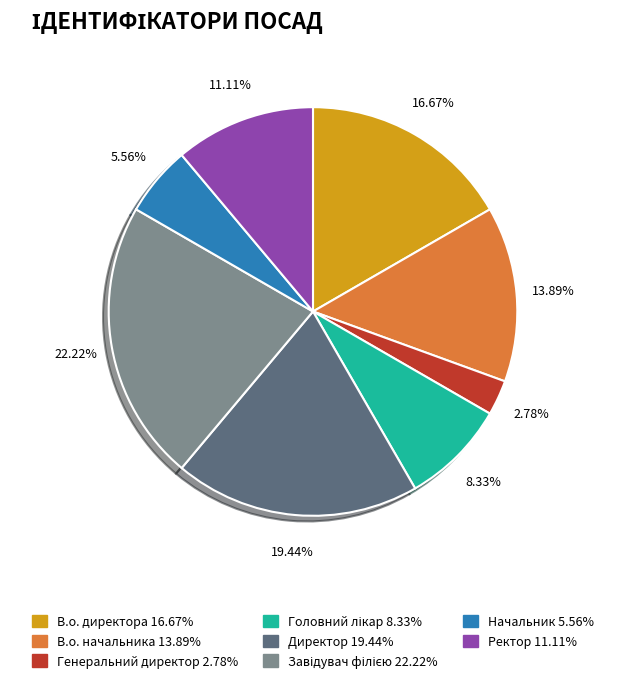

Which category has the smallest portion of the pie?

Генеральний директор